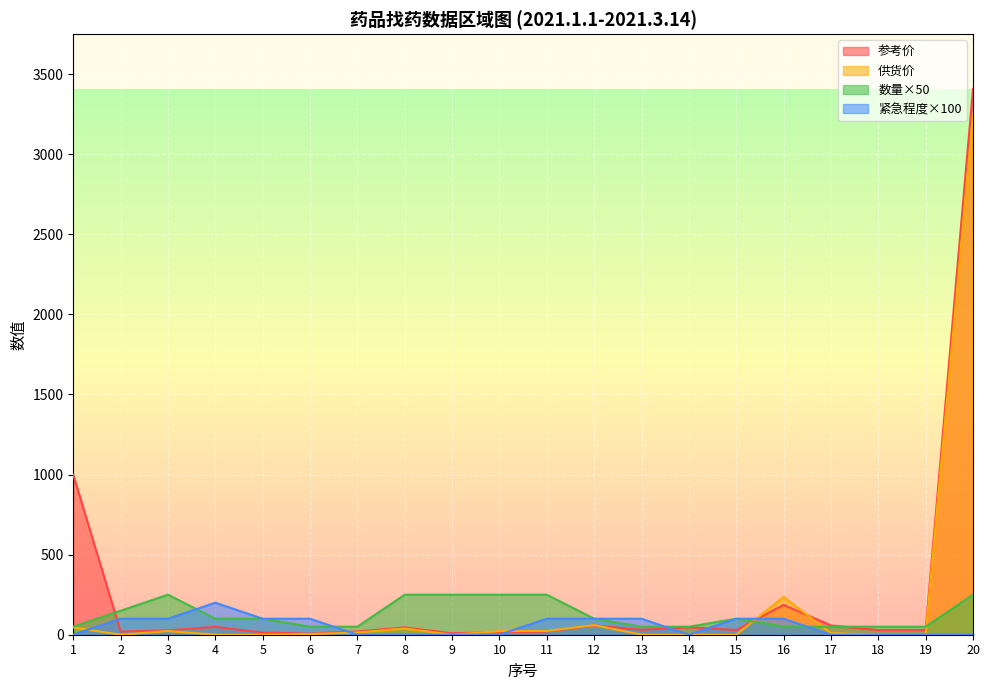

How many values in the 数量 series exceed 100?

7